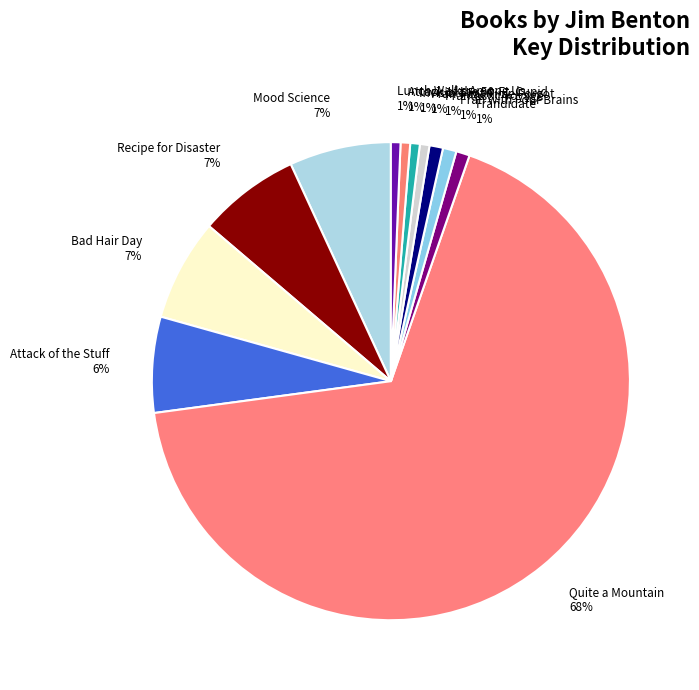

What is the majority slice?

Quite a Mountain